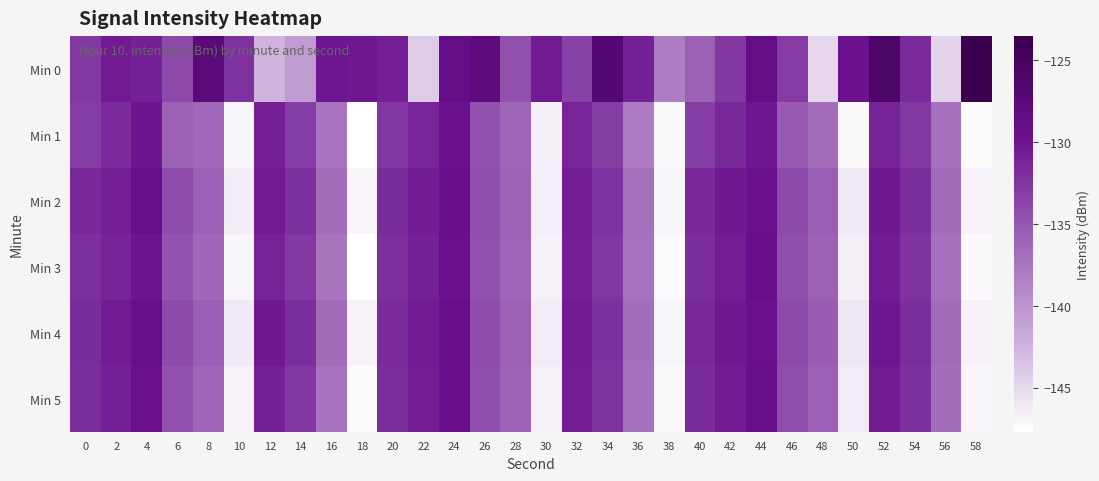

What is the total value across all series at 32?

-787.4